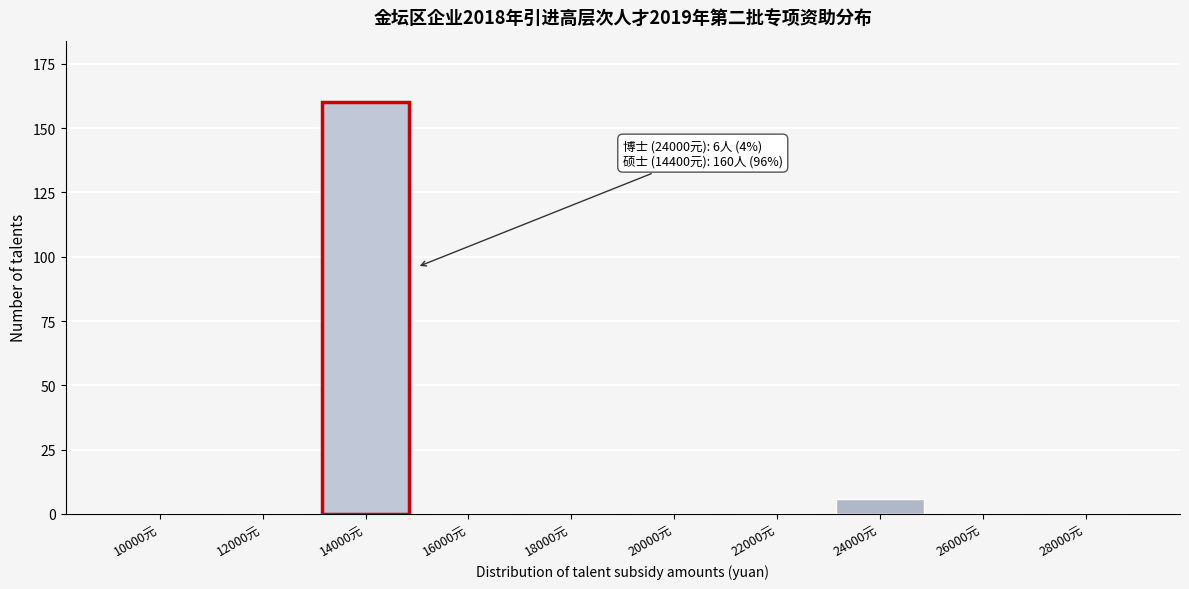

Reading left to right, extract all data points from this chart.

10000元=0	12000元=0	14000元=160	16000元=0	18000元=0	20000元=0	22000元=0	24000元=6	26000元=0	28000元=0